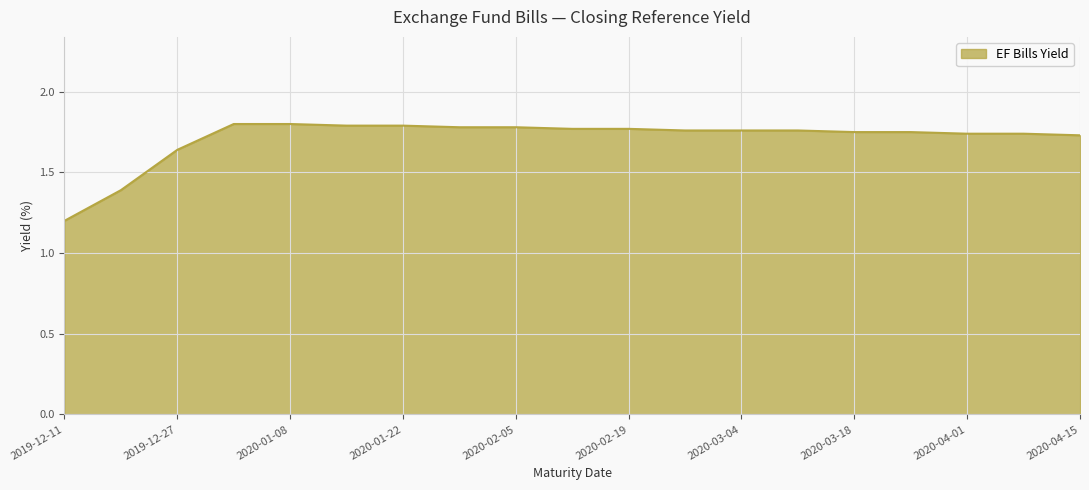

What is the smallest value displayed?

1.2